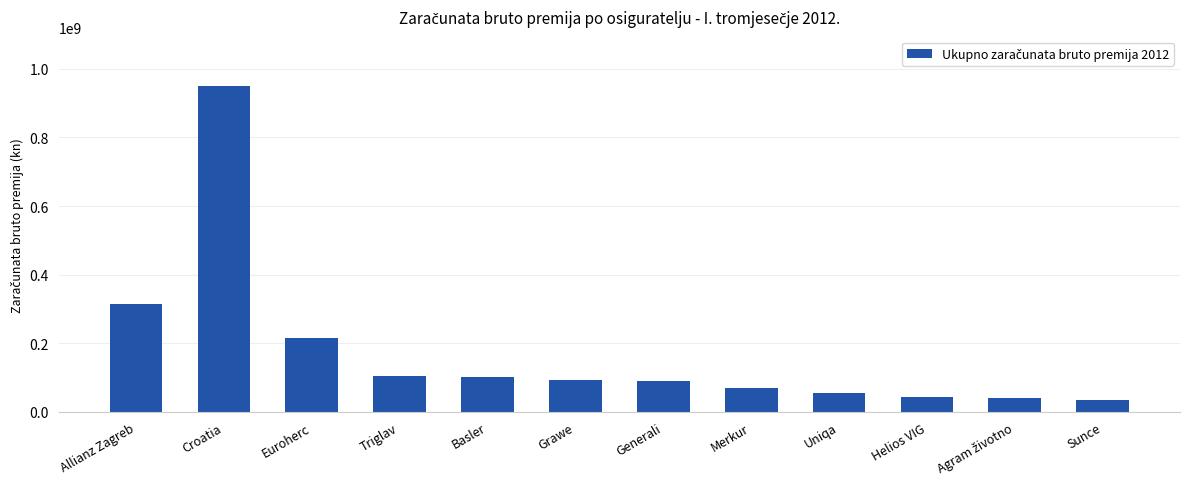

What position from the right is Triglav?

9